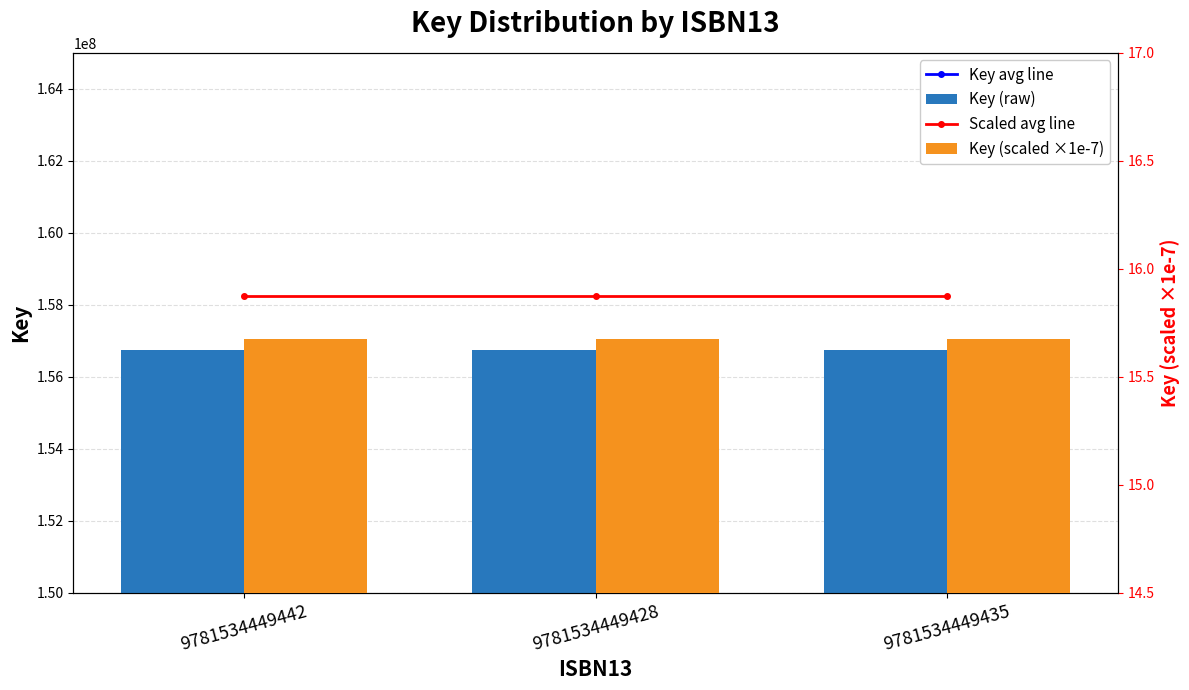

At which category is the sum across all series the highest?

9781534449442